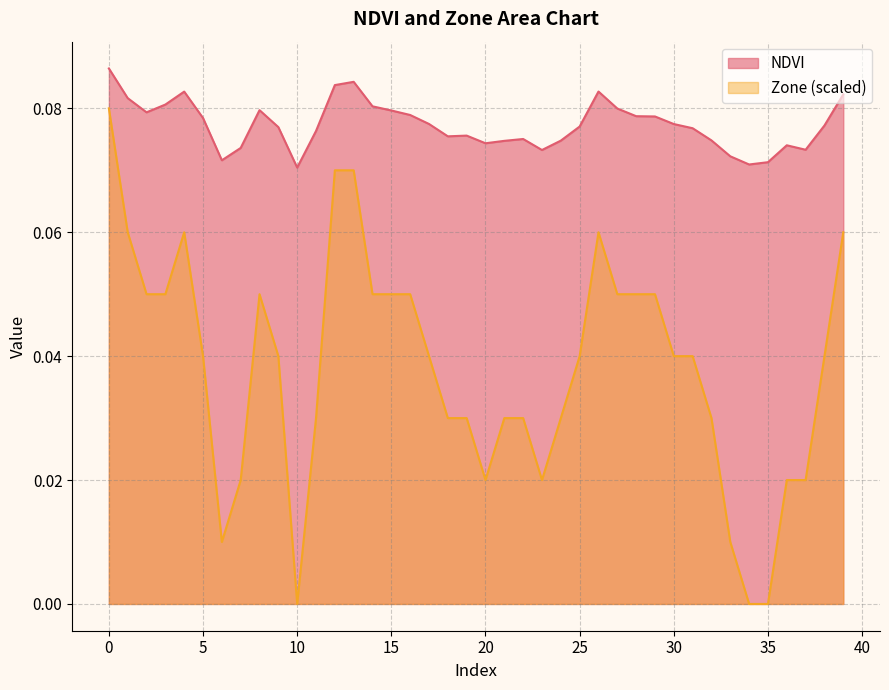

True or false: NDVI and Zone intersect in this chart.

False